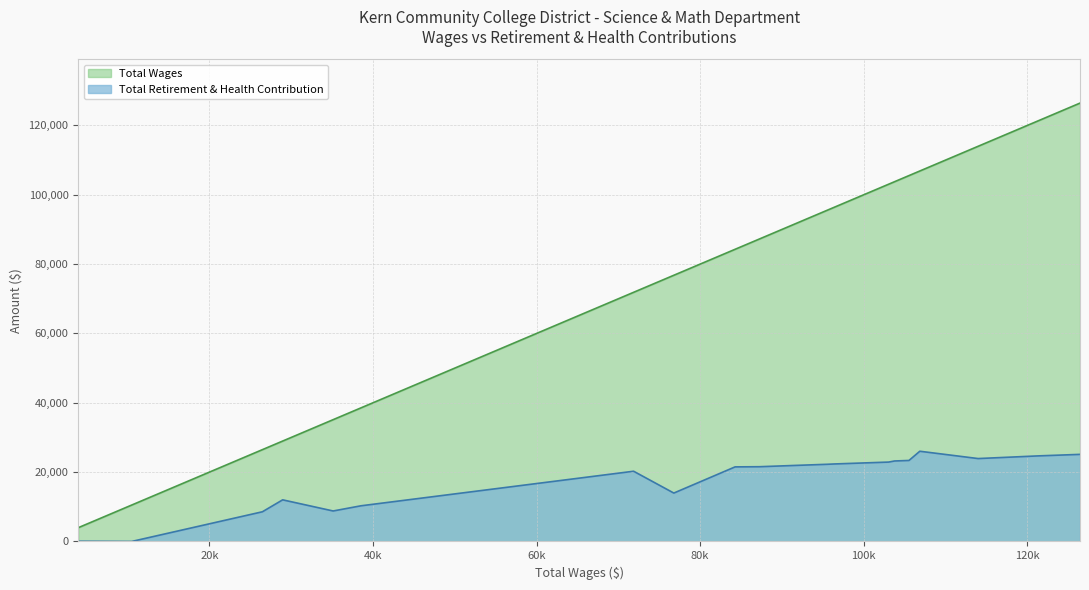

Rank the series by their average value, from highest to lowest.

Total Wages, Total Retirement & Health Contribution